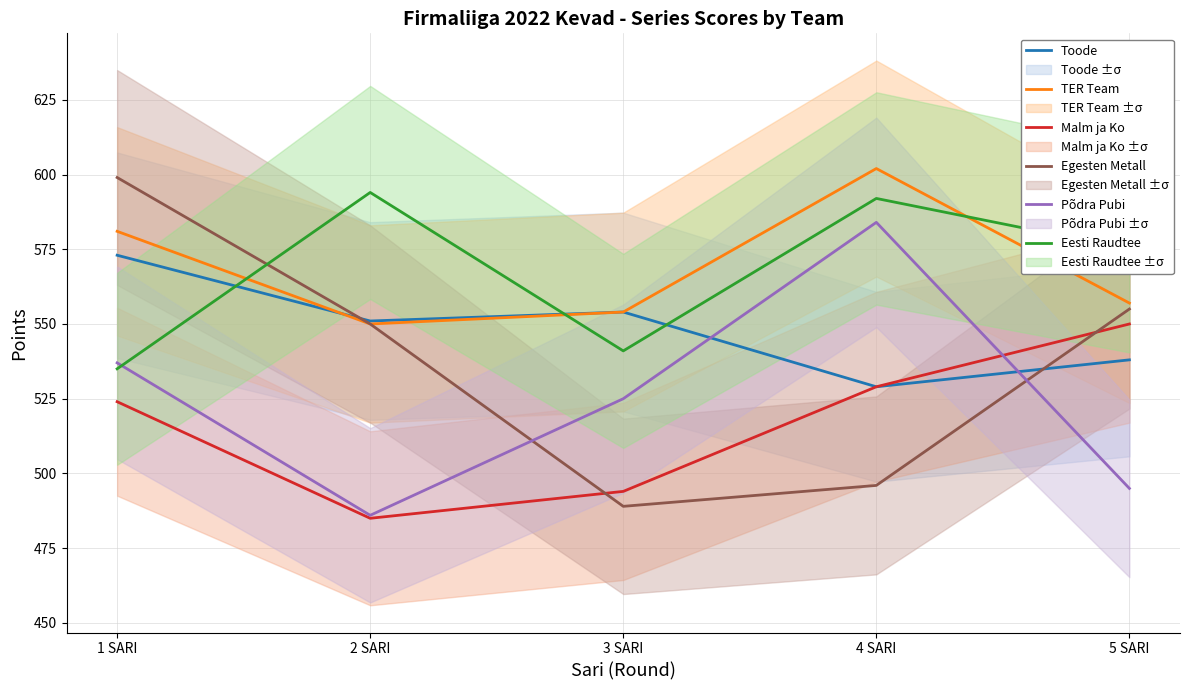

How many distinct data groups are displayed?

6